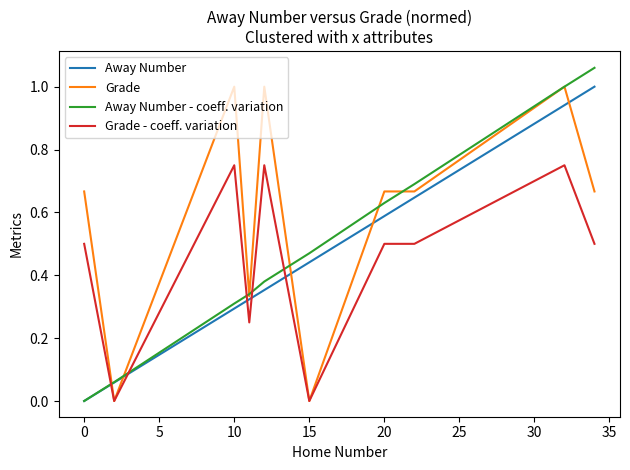

Which series has the largest total across all categories?

Grade